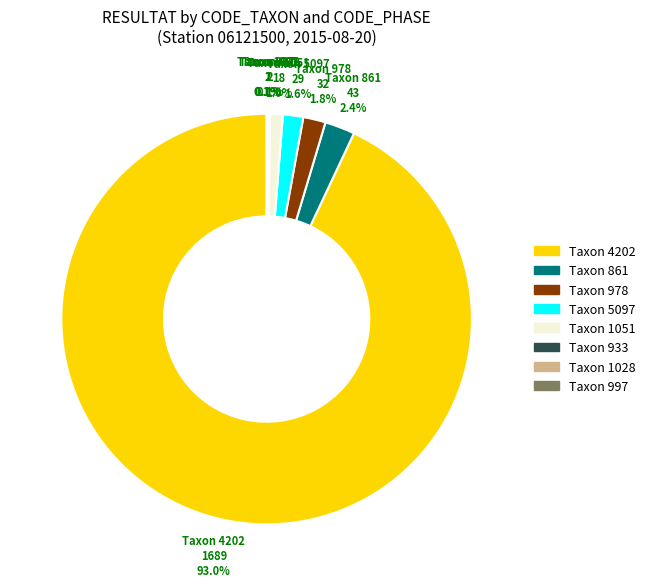

Does any single category account for the majority?

Yes